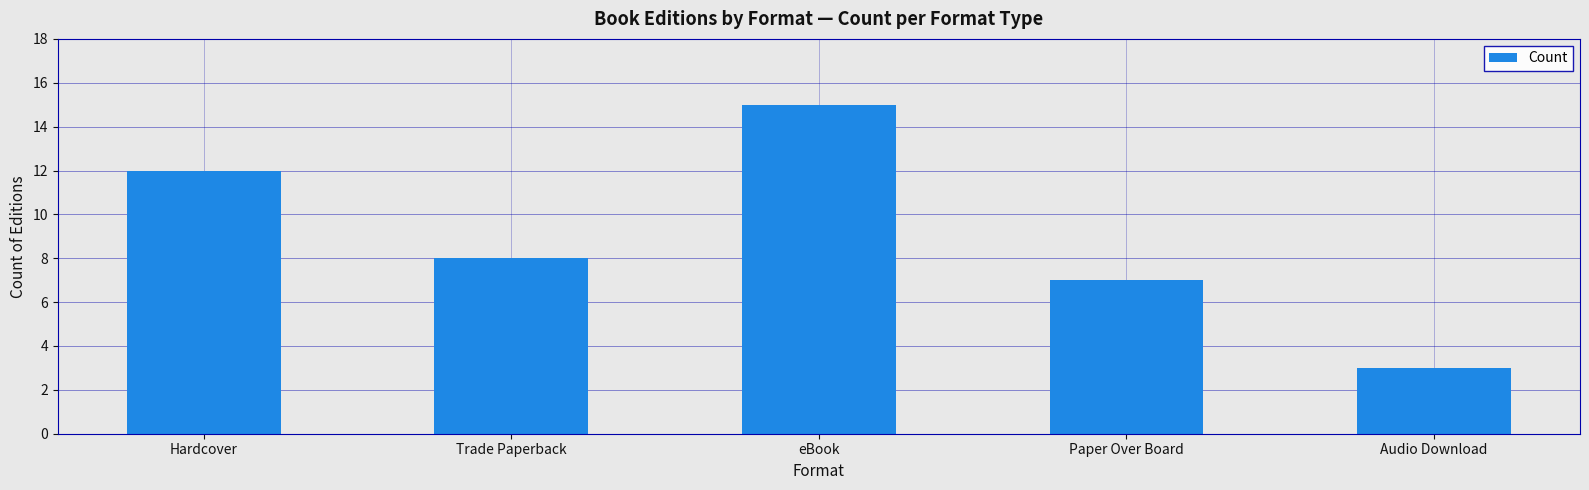

What is the ratio of the value at Audio Download to the value at Paper Over Board?

0.4